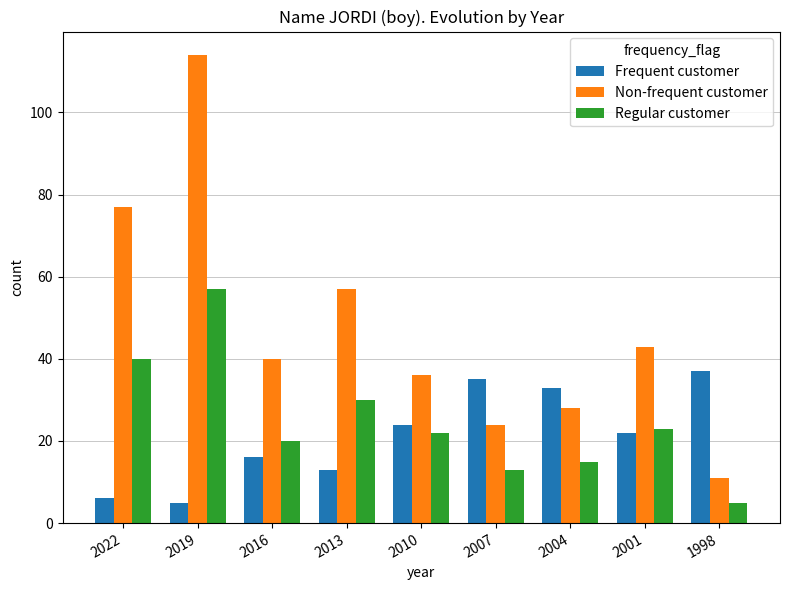

What is the sum of all Regular customer values?

225